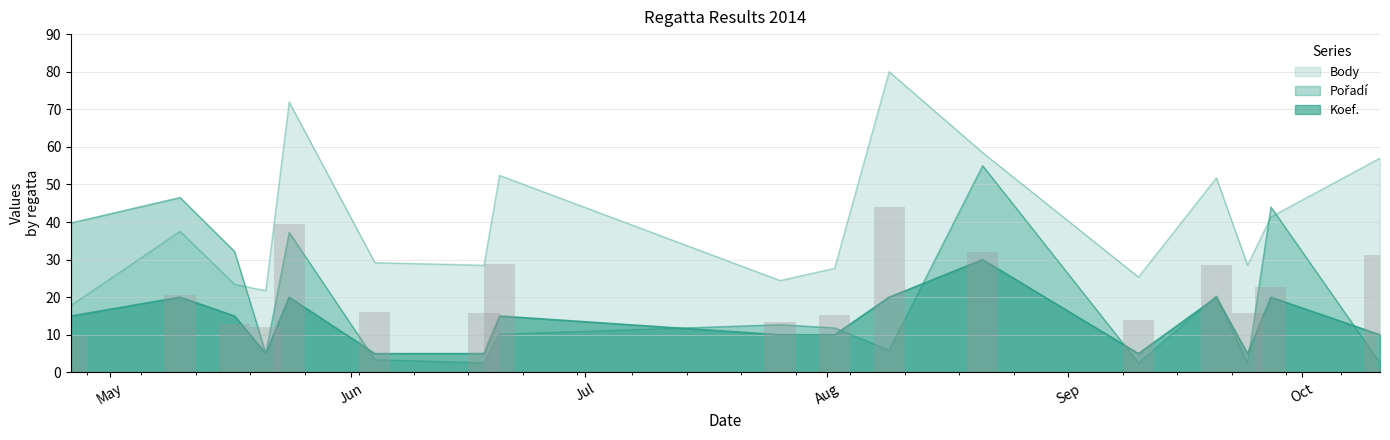

List the labels in order of Koef. value, largest first.

2014-08-21, 2014-05-10, 2014-05-24, 2014-08-09, 2014-09-20, 2014-09-27, 2014-04-26, 2014-05-17, 2014-06-20, 2014-07-26, 2014-08-02, 2014-10-11, 2014-05-21, 2014-06-04, 2014-06-18, 2014-09-10, 2014-09-24